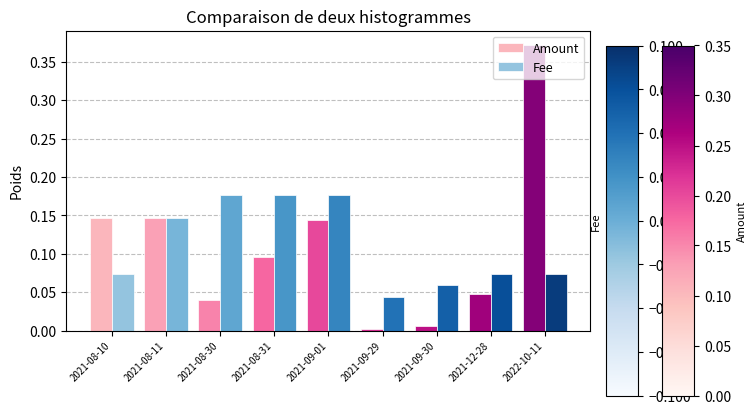

Is it true that Amount equals 0.0 at 2021-09-01?

False